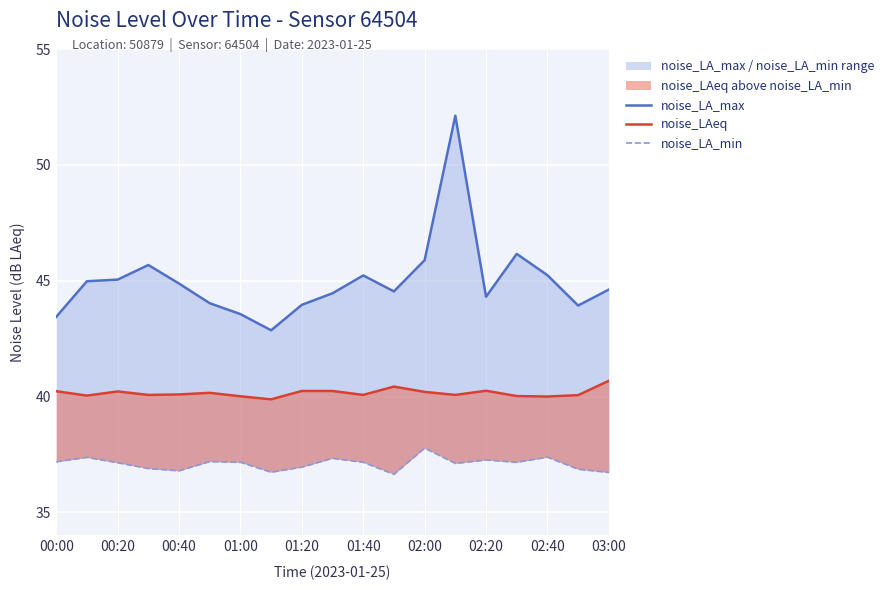

What is the average value of the noise_LA_max series?

45.0